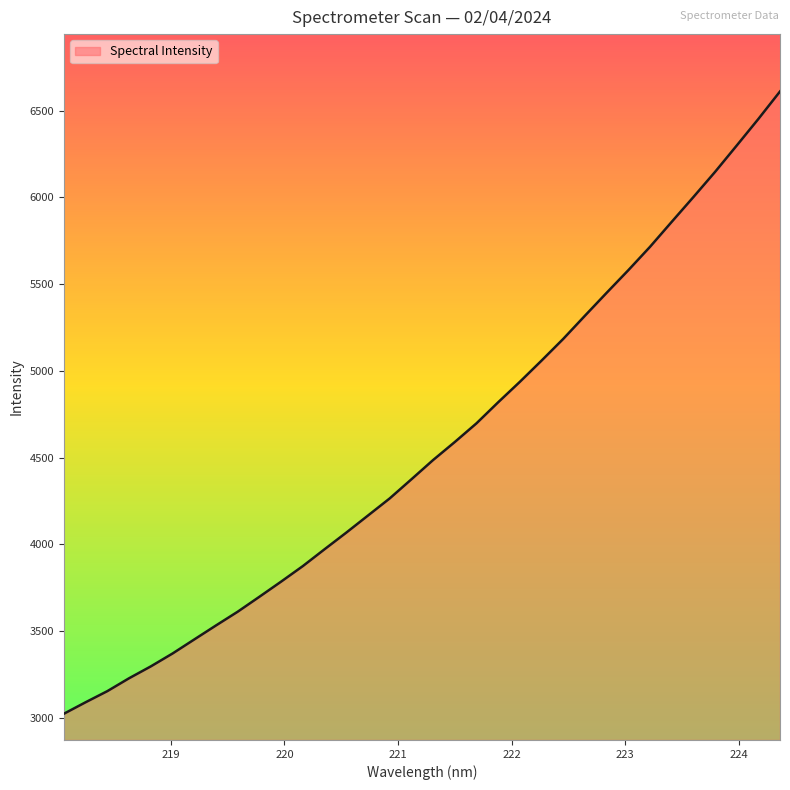

How many lines are shown in the chart?

1